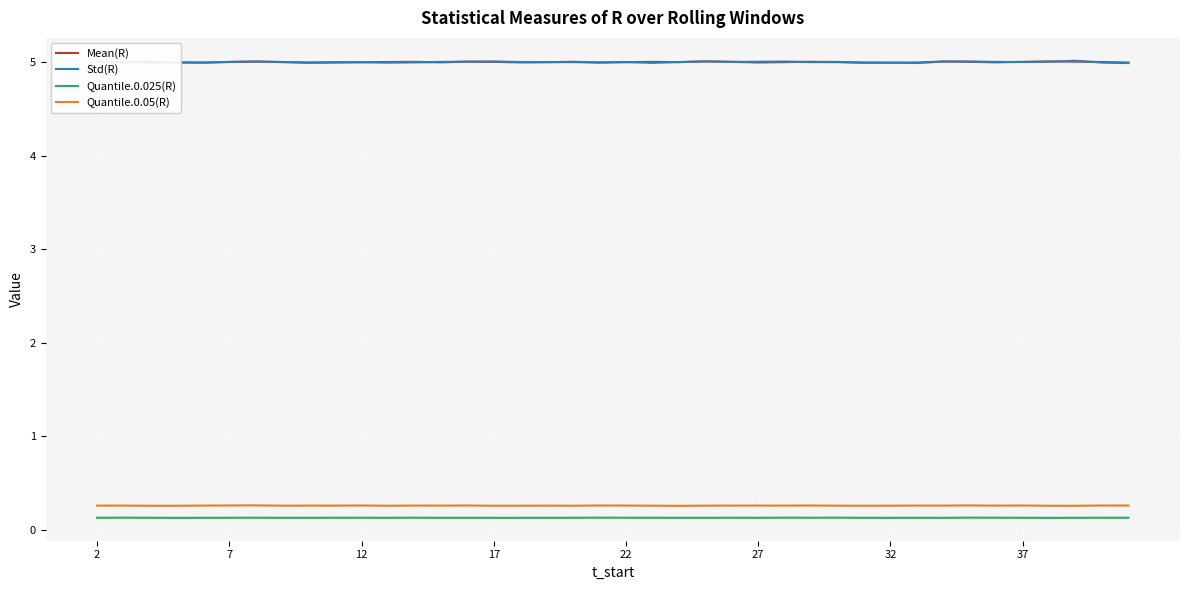

True or false: Quantile.0.05(R) has more than 1 points higher than both neighbors.

True